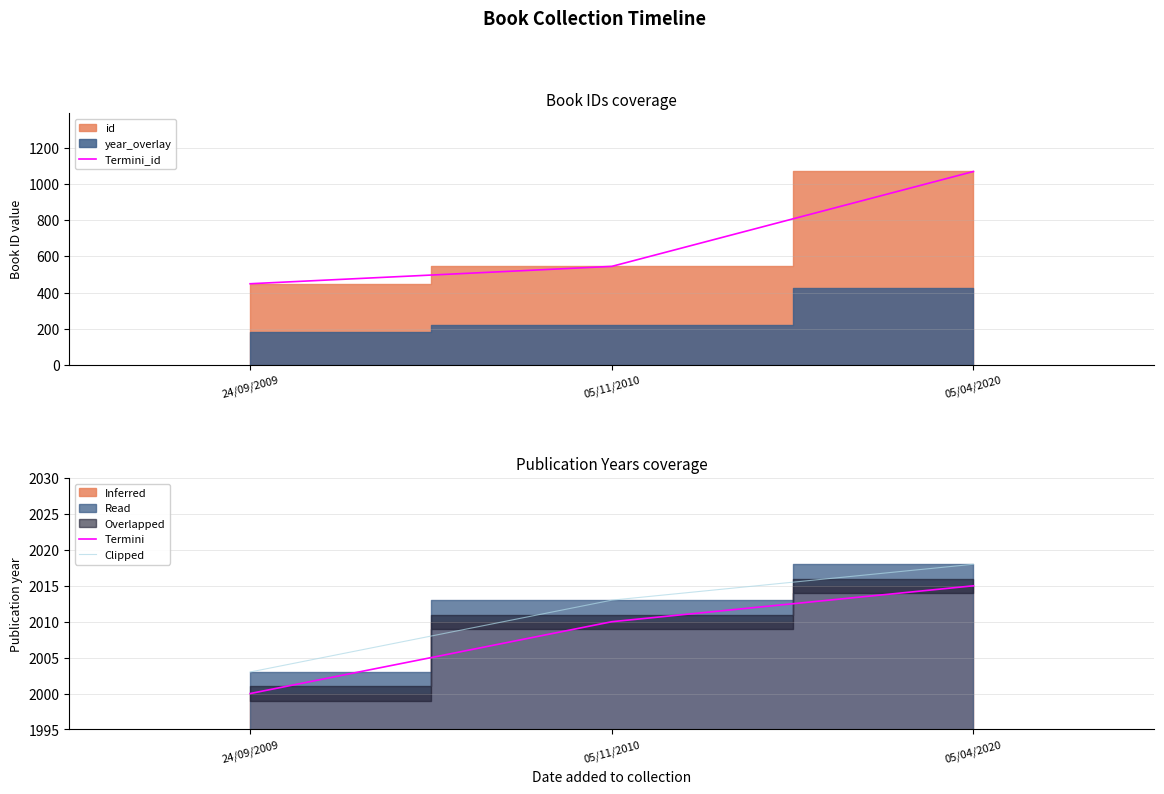

List the series in order of their peak value, lowest first.

Termini_id, Termini, Clipped